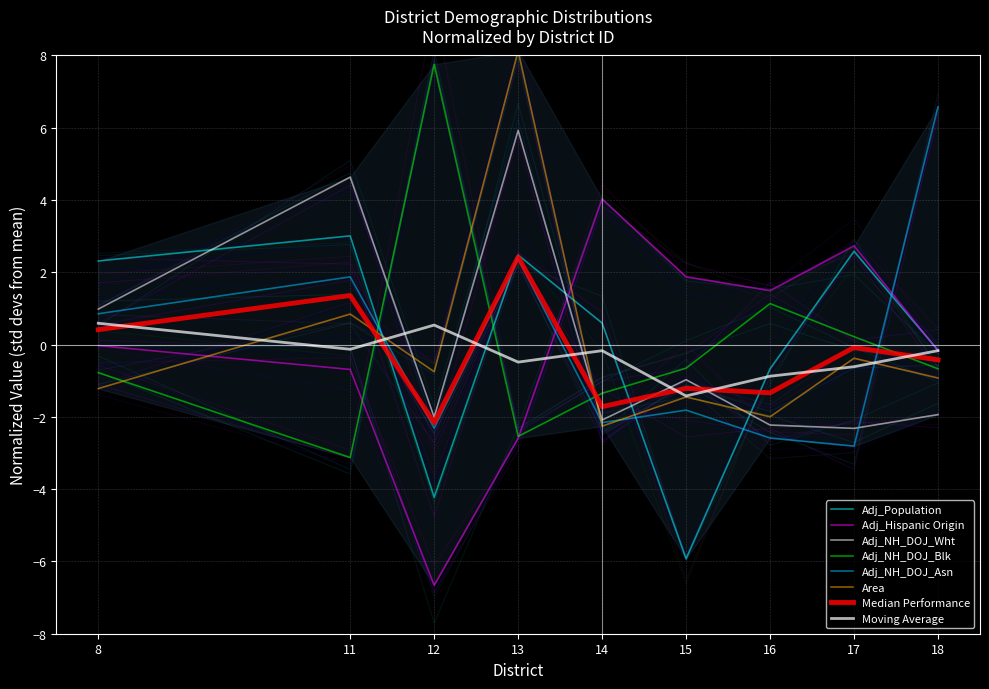

True or false: Adj_NH_DOJ_Asn and Adj_NH_DOJ_Blk intersect in this chart.

True